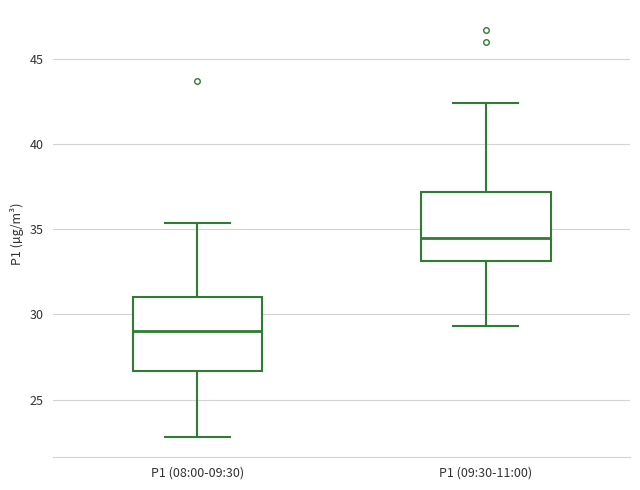

Which box's median line is the lowest?

P1 (08:00-09:30)